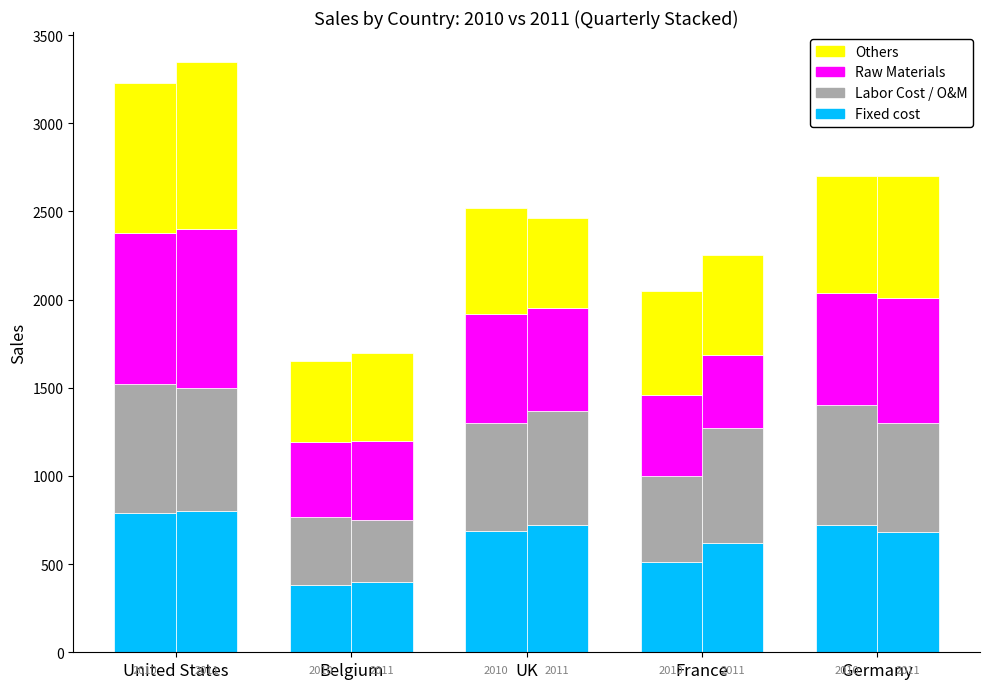

Rank the categories by Q4 (Others) value from highest to lowest.

United States, Germany, UK, France, Belgium